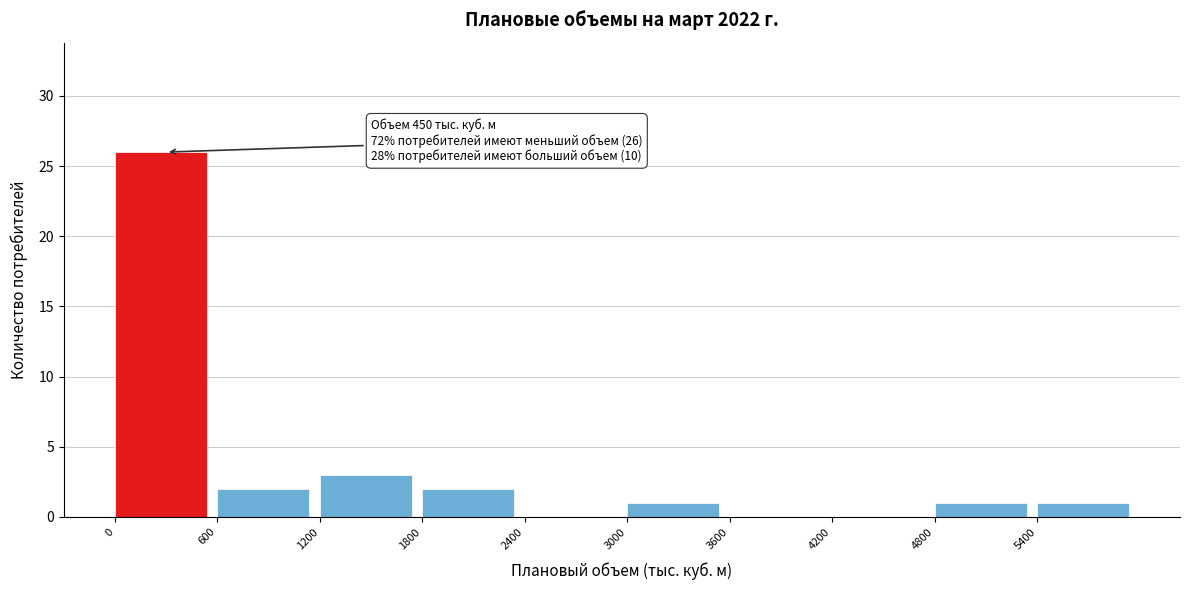

Which range on the x-axis has the tallest bar?

0 to 600